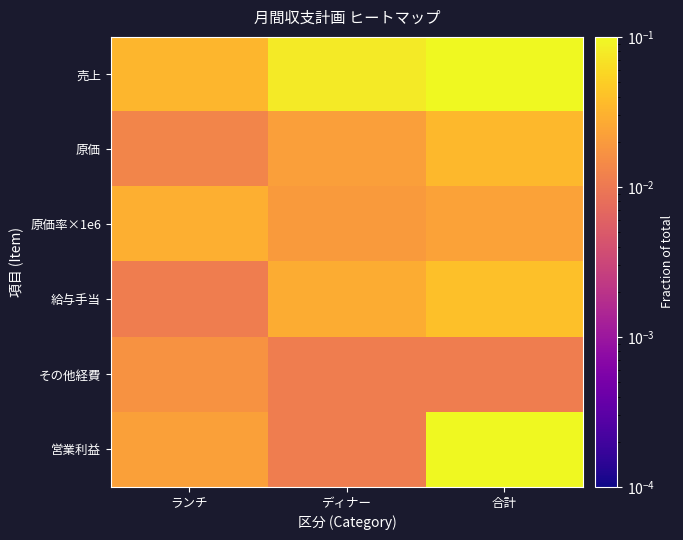

Reading left to right, what are all the values shown in this chart?

売上: ランチ=0.0	ディナー=0.1	合計=0.1
原価: ランチ=0.0	ディナー=0.0	合計=0.0
原価率×1e6: ランチ=0.0	ディナー=0.0	合計=0.0
給与手当: ランチ=0.0	ディナー=0.0	合計=0.0
その他経費: ランチ=0.0	ディナー=0.0	合計=0.0
営業利益: ランチ=0.0	ディナー=0.0	合計=0.5